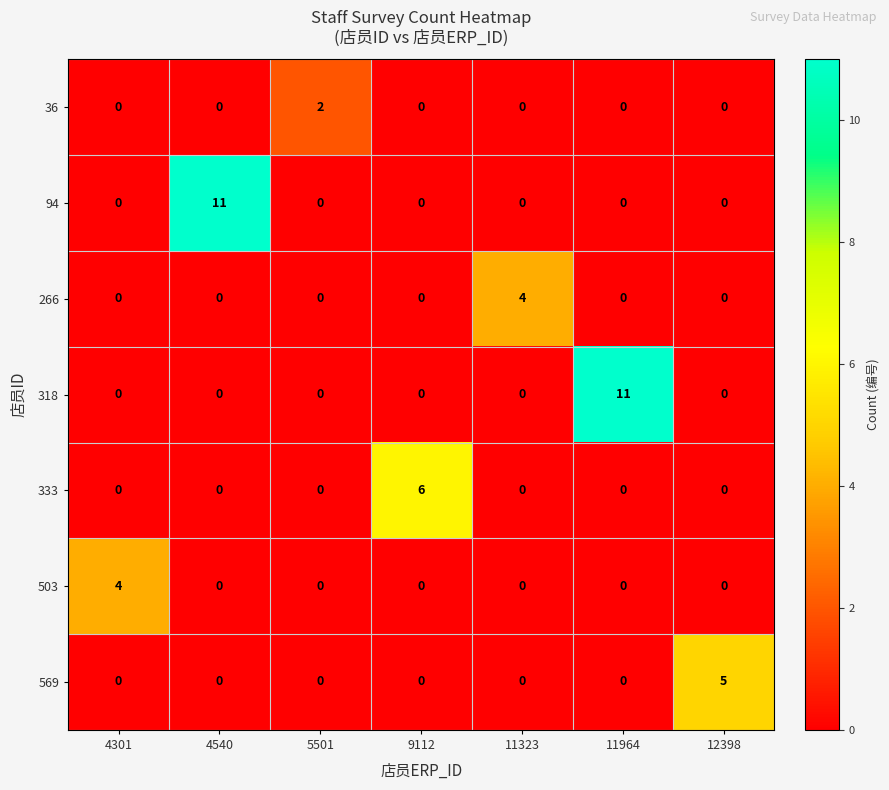

What is the sum of all 94 values?

11